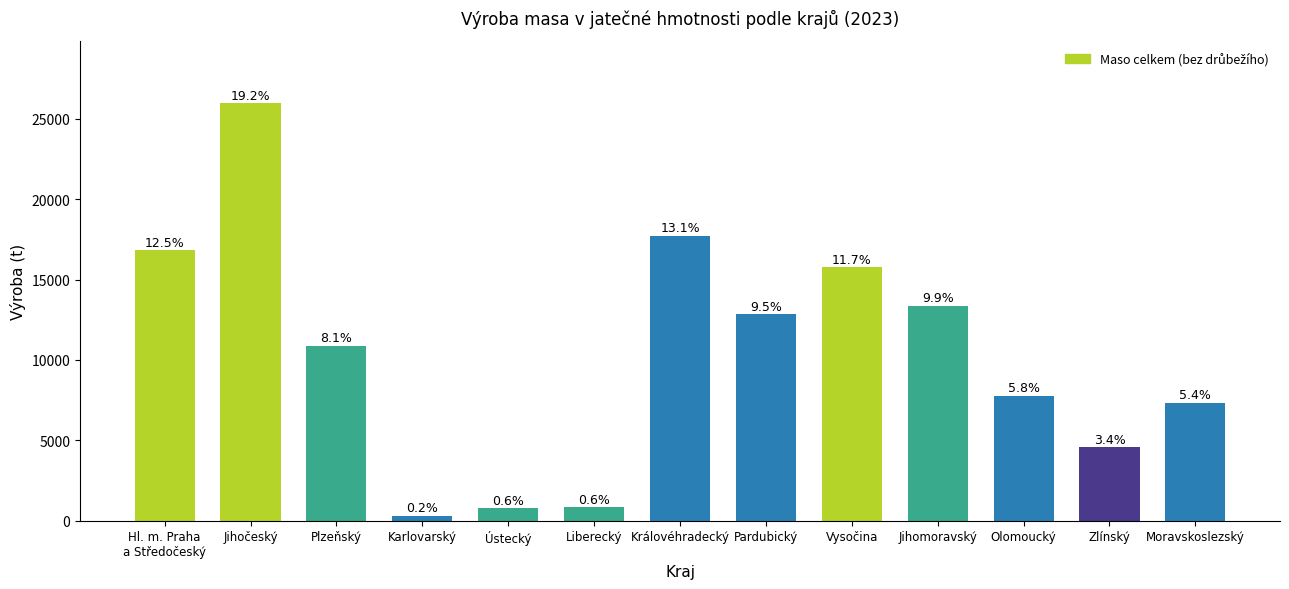

How many bars are there in total?

13